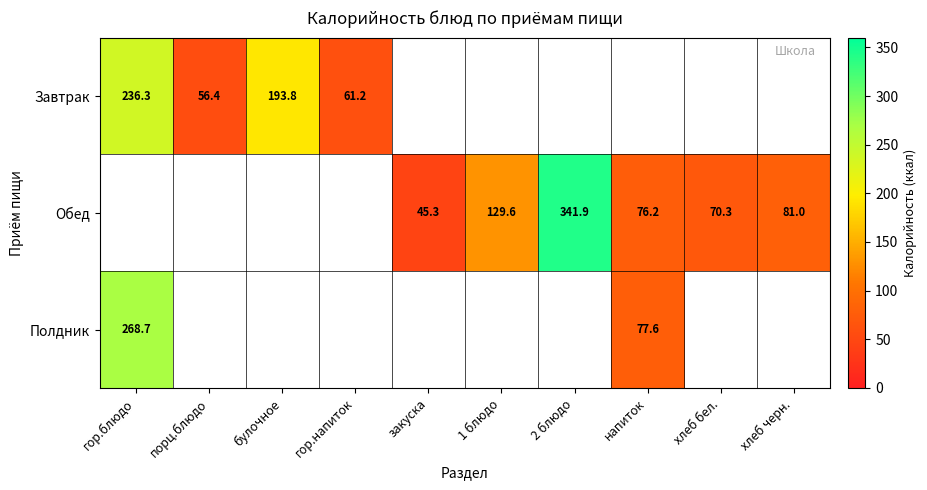

Is the value of Завтрак at порц.блюдо greater than the value of Обед at хлеб черн.?

No